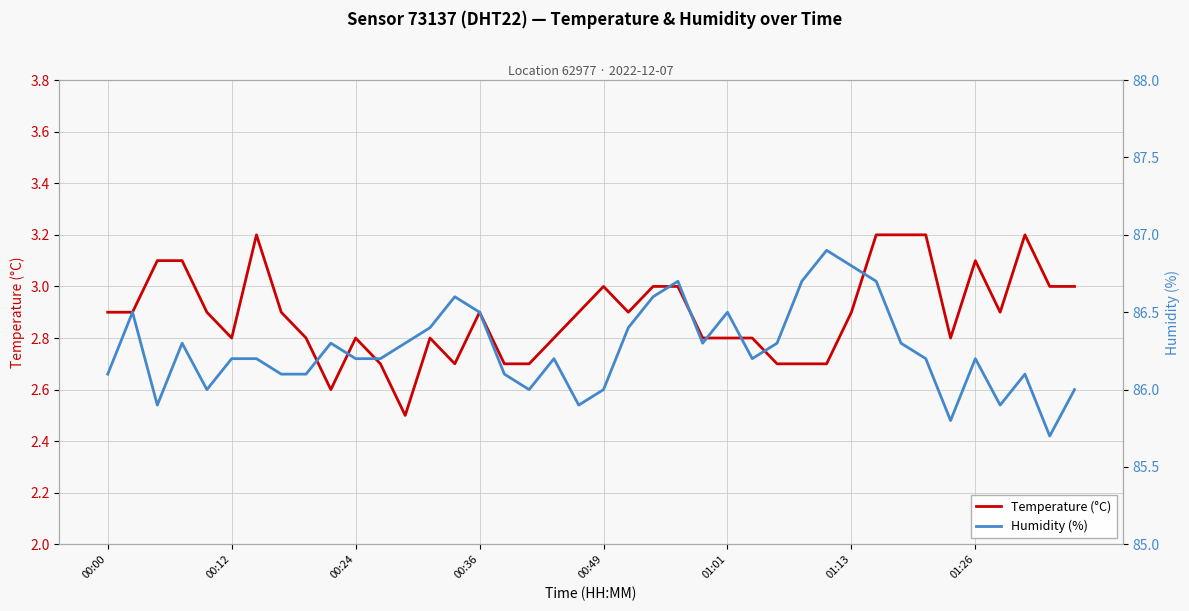

Count the Temperature (°C) values in the range 2 to 3.

32